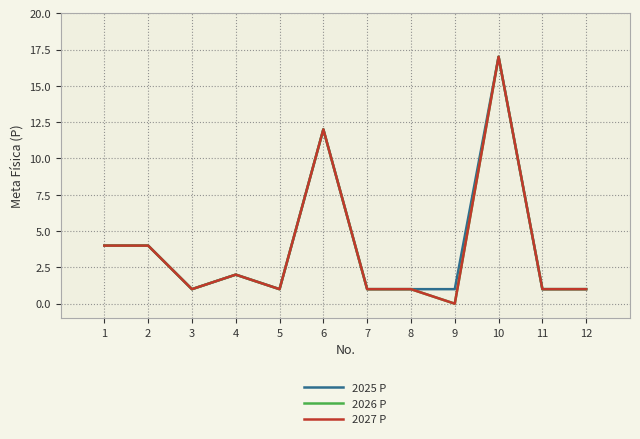

Does the chart display data point markers on the line(s)?

No